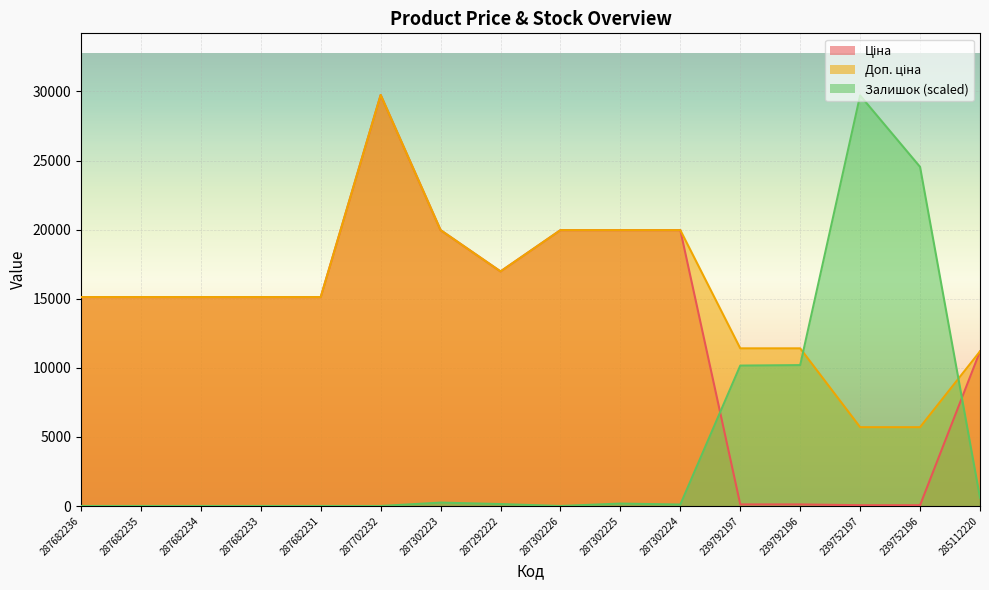

At which category is the sum across all series the highest?

287702232